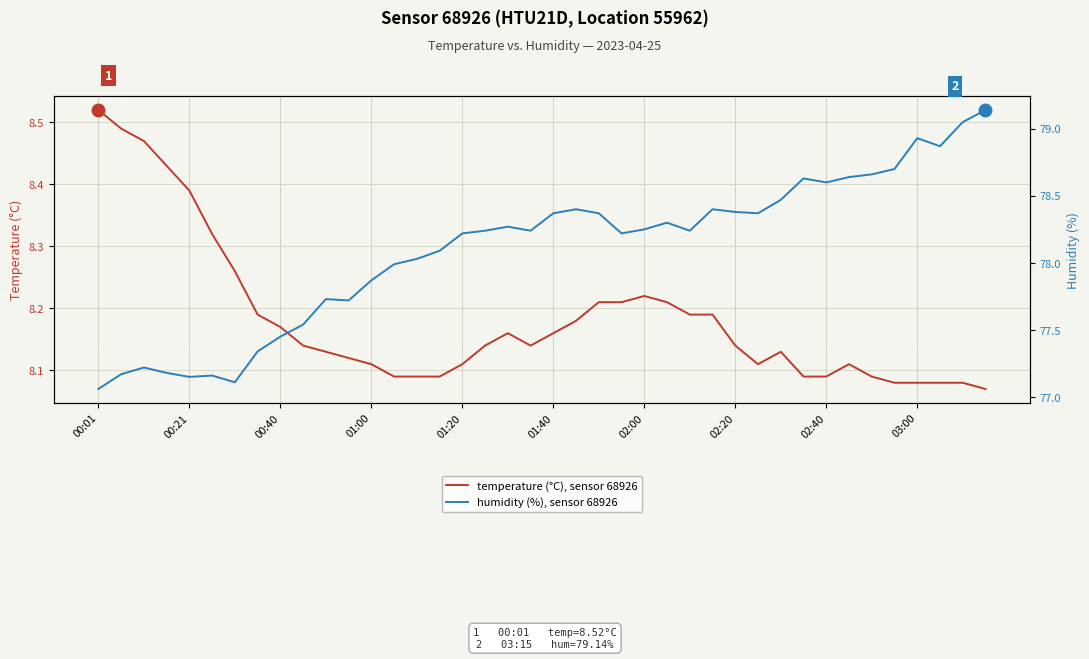

Is this an area chart (filled region under the line)?

No